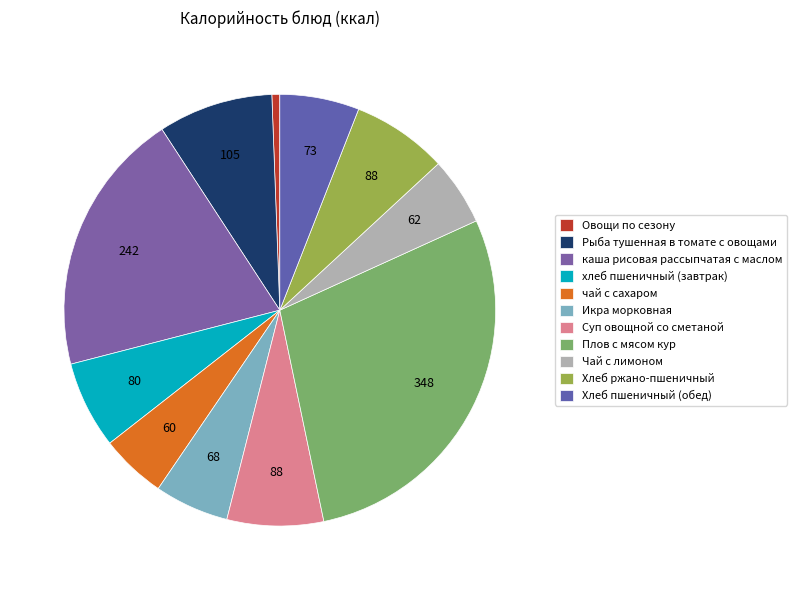

To the nearest percent, what portion does Хлеб пшеничный (обед) represent?

6%